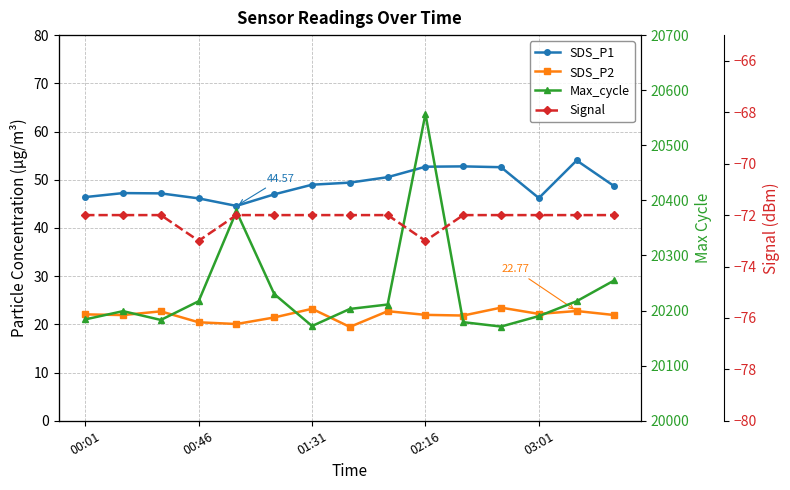

At how many categories does at least one series exceed 4591?

15